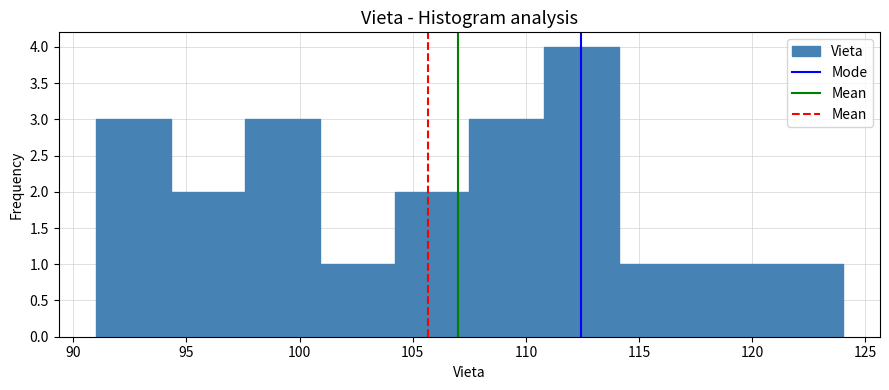

Reading left to right, list every bar in this chart as the range it spans on the x-axis followed by its height. Neither the bar edges nor the heights are printed on the chart, so give them approximately, as read against the axes.

91.0 to 94.3: 3
94.3 to 97.6: 2
97.6 to 100.9: 3
100.9 to 104.2: 1
104.2 to 107.5: 2
107.5 to 110.8: 3
110.8 to 114.1: 4
114.1 to 117.4: 1
117.4 to 120.7: 1
120.7 to 124.0: 1